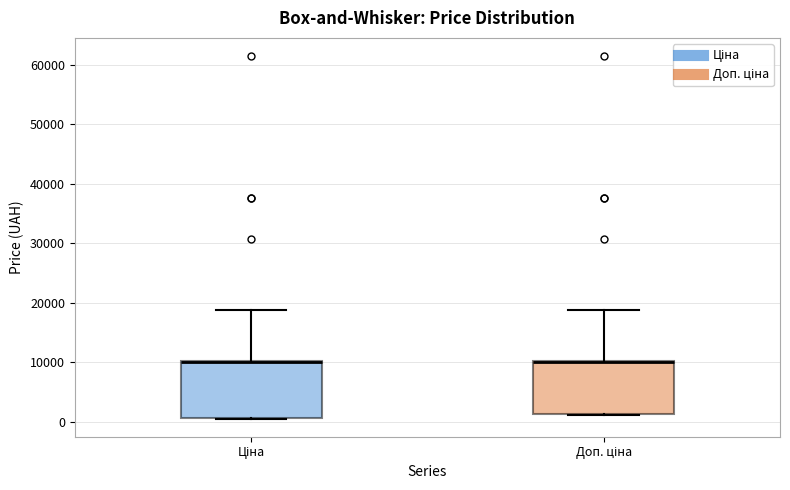

Reading left to right, read every box against the y-axis: the position of its median line, the range the box covers, and the ends of its whiskers. The values are not printed on the chart, so give them approximately, as read against the axis.

Ціна: median 10000 (just below the box's upper edge), box 1000 to 10000, whiskers 1000 to 19000
Доп. ціна: median 10000 (just below the box's upper edge), box 1000 to 10000, whiskers 1000 to 19000